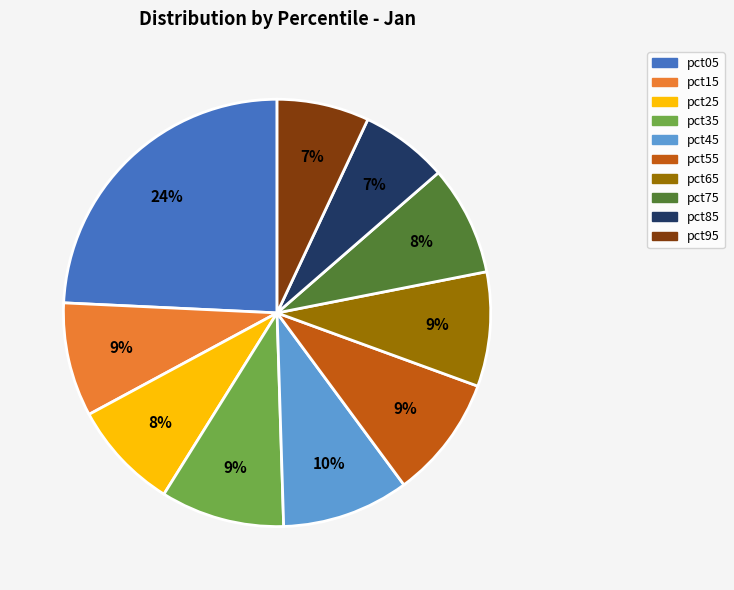

Does any single category account for the majority?

No